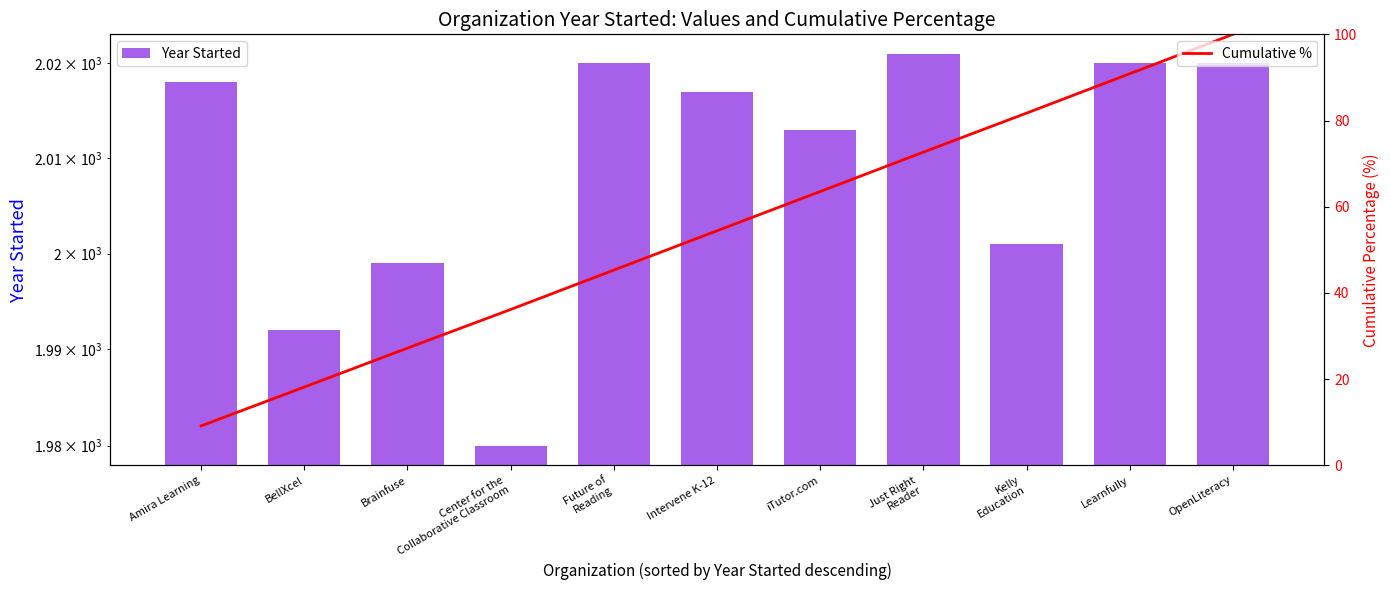

Which series has the largest total across all categories?

Year Started